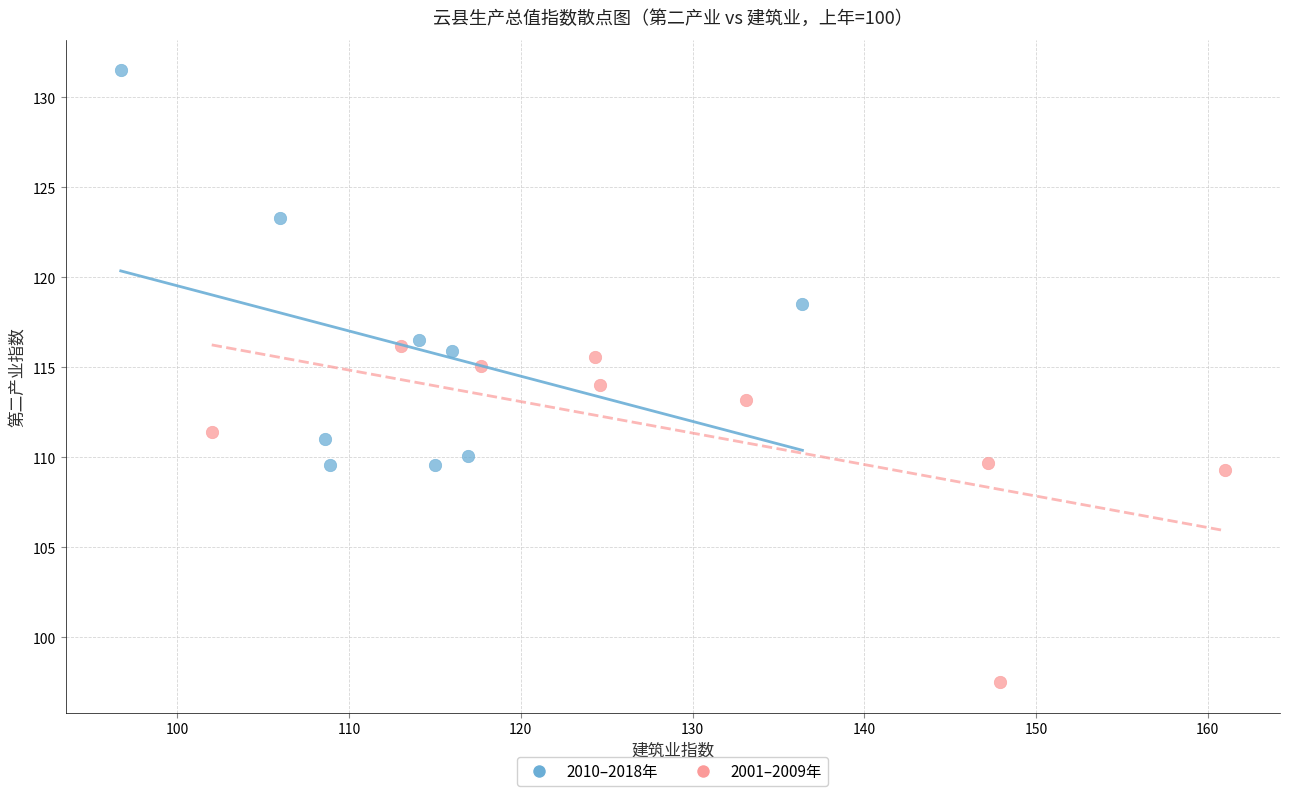

Which series reaches the maximum Y coordinate?

2010–2018年